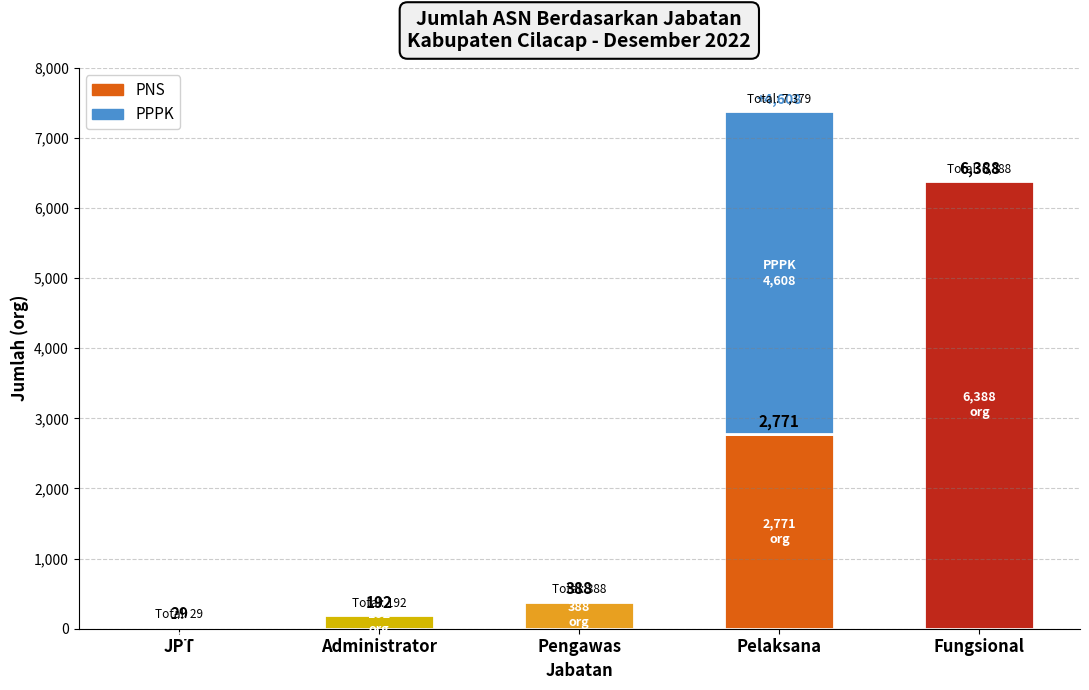

What position from the right is Pelaksana?

2